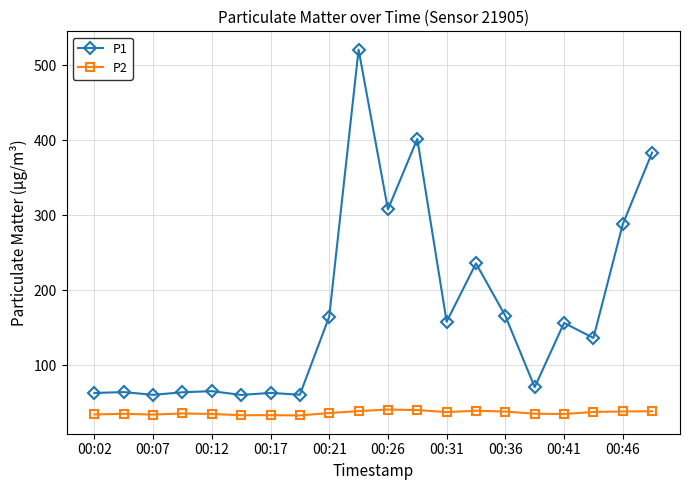

What is the value of the P1 point at the 12th from the left?

401.7